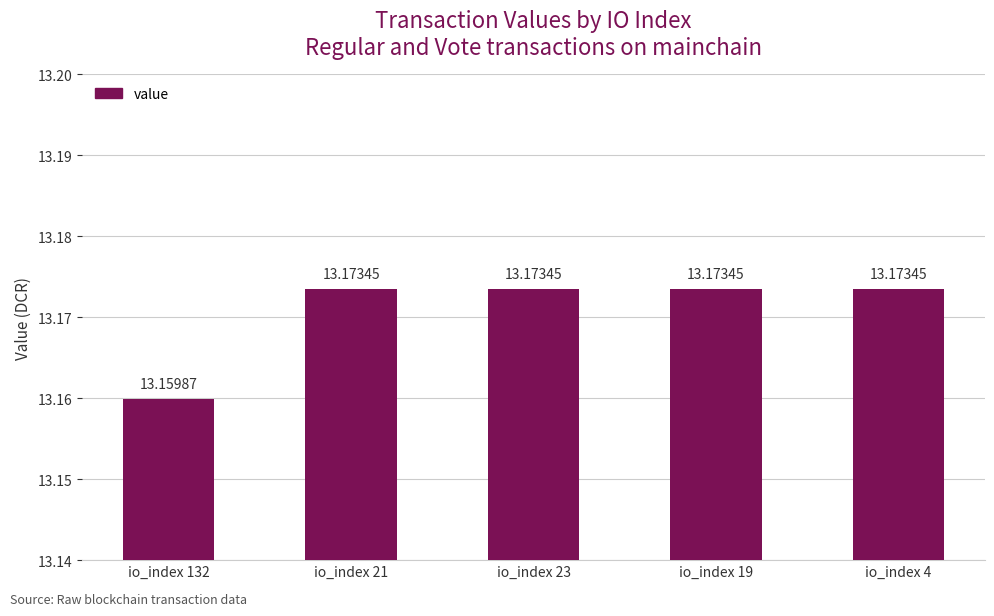

Approximately how many times larger is the value at io_index 21 compared to io_index 4?

1.0